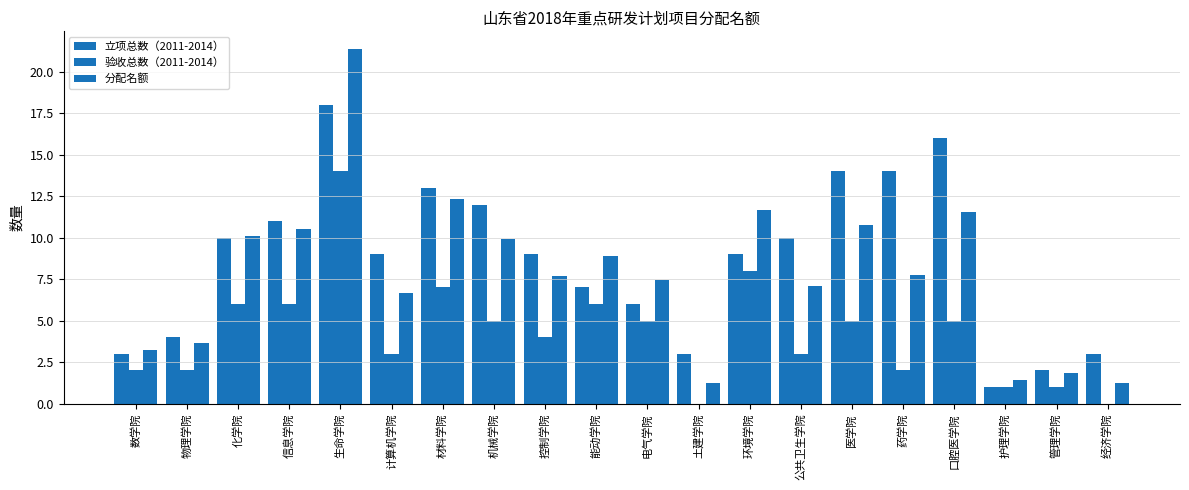

What is the label of the 11th bar from the left?

电气学院